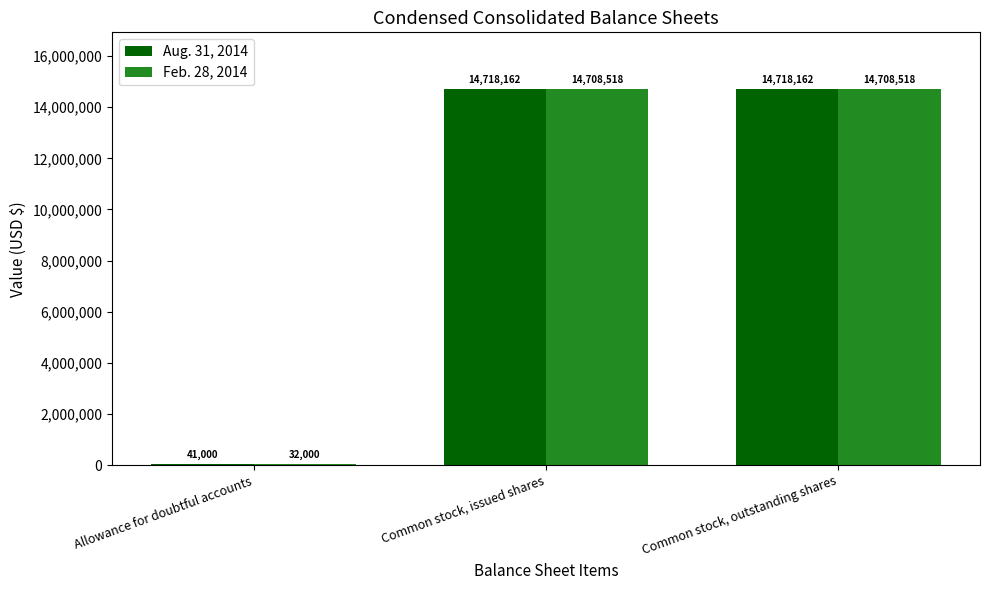

What are all the series names shown in the legend?

Aug. 31, 2014, Feb. 28, 2014